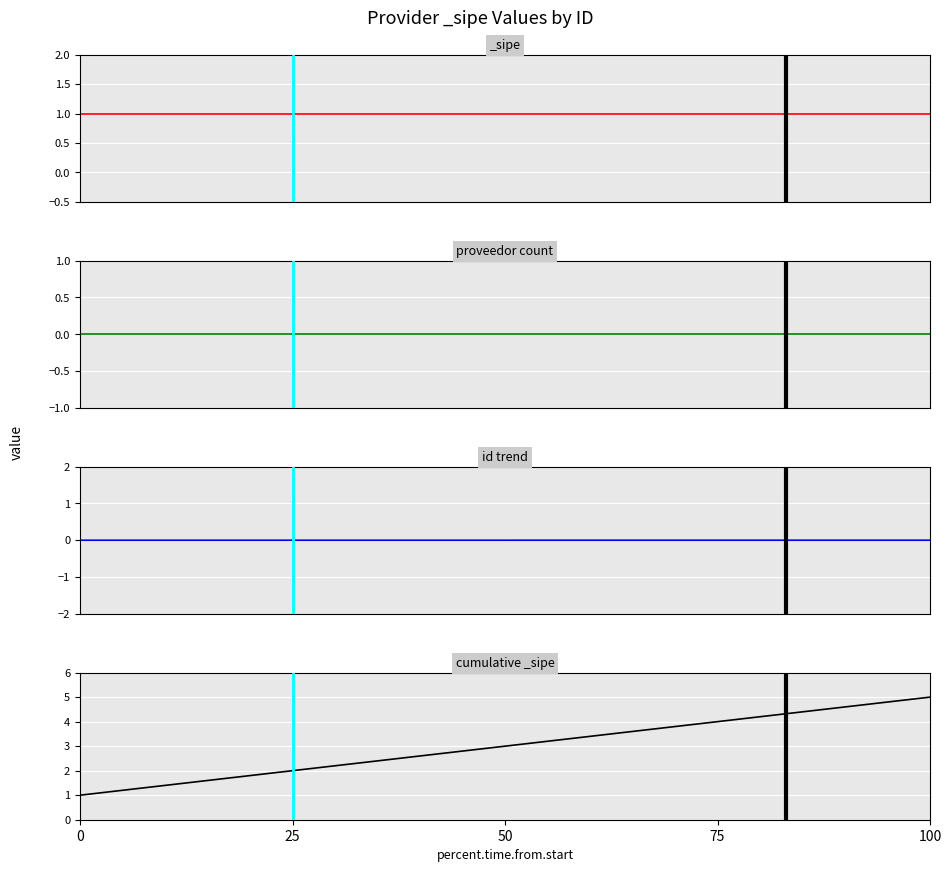

How many lines are shown in the chart?

3